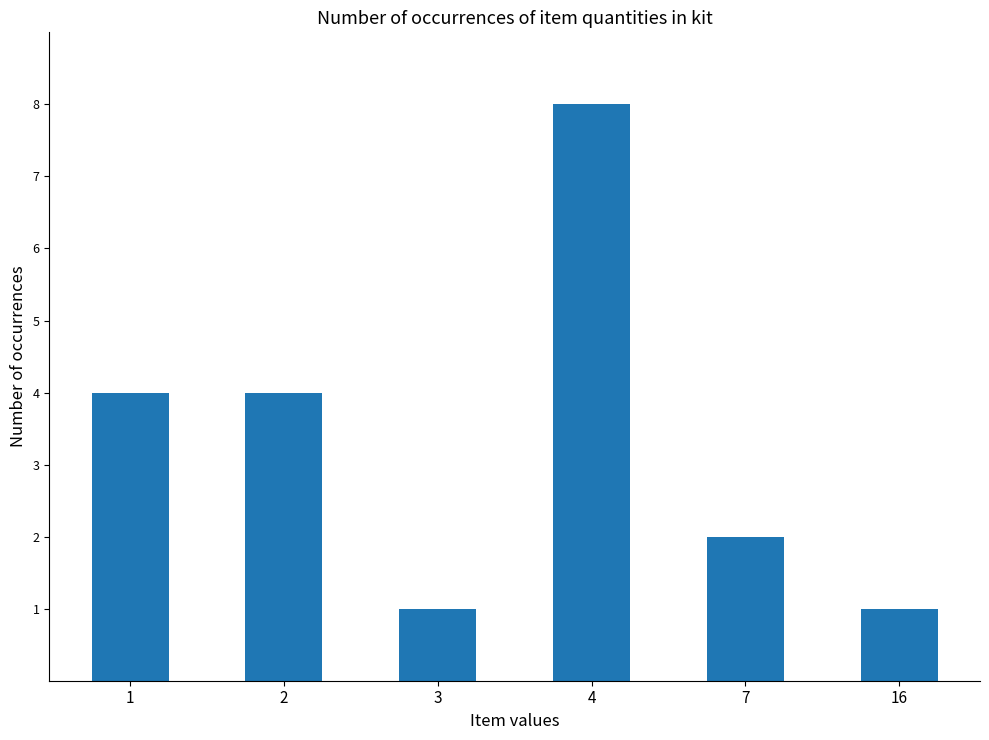

What is the difference between the values at 7 and 4?

6